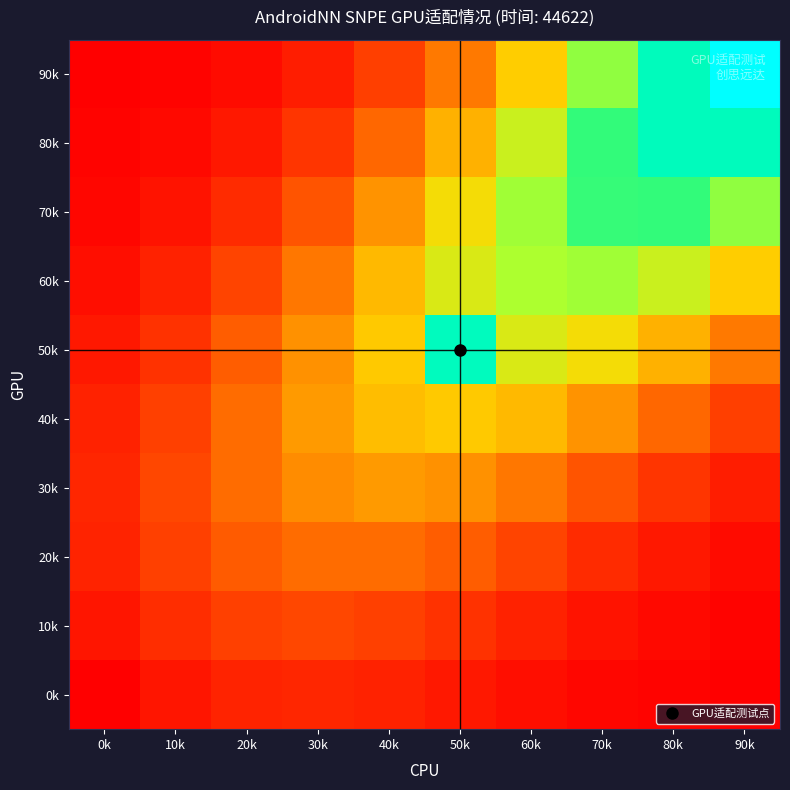

Which has a higher value, 40k or 80k?

40k